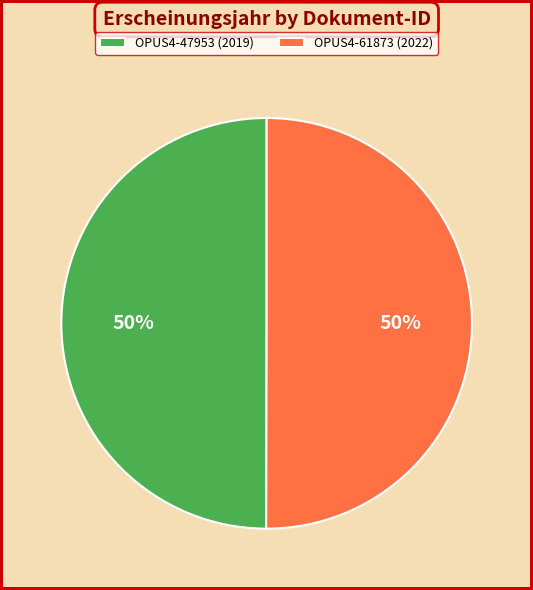

True or false: OPUS4-61873 (2022) accounts for 56% of the total.

False